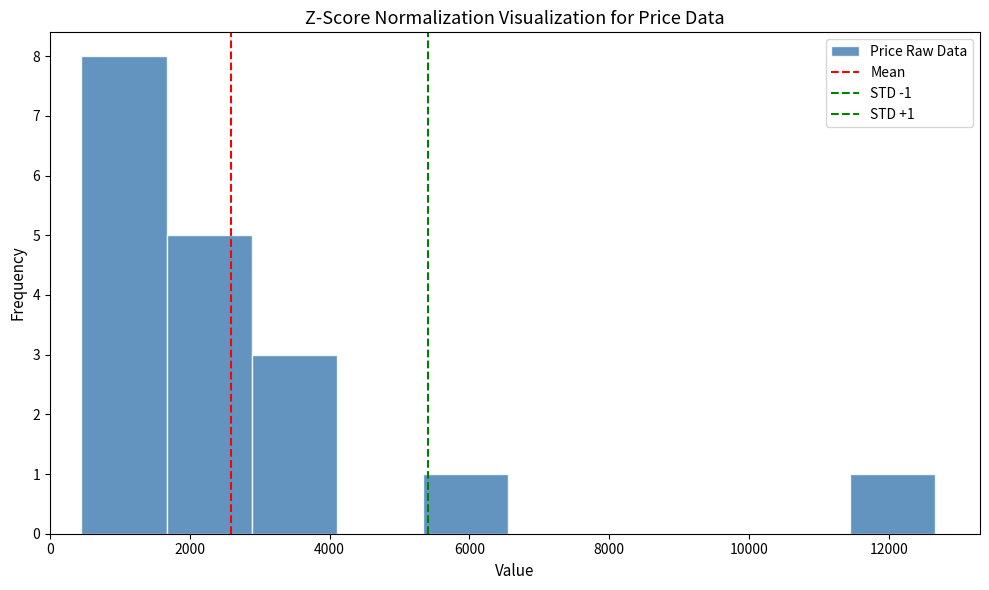

Over which range of the x-axis is the bar tallest?

400 to 1600